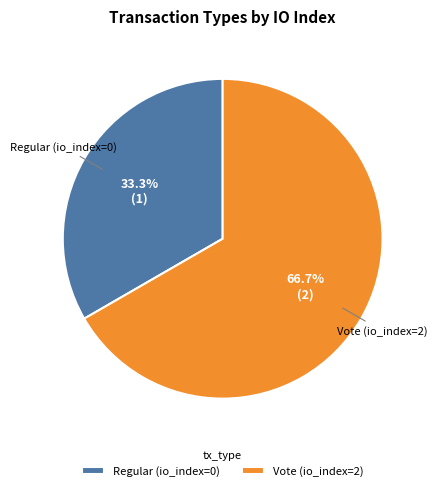

Does any single category account for the majority?

Yes